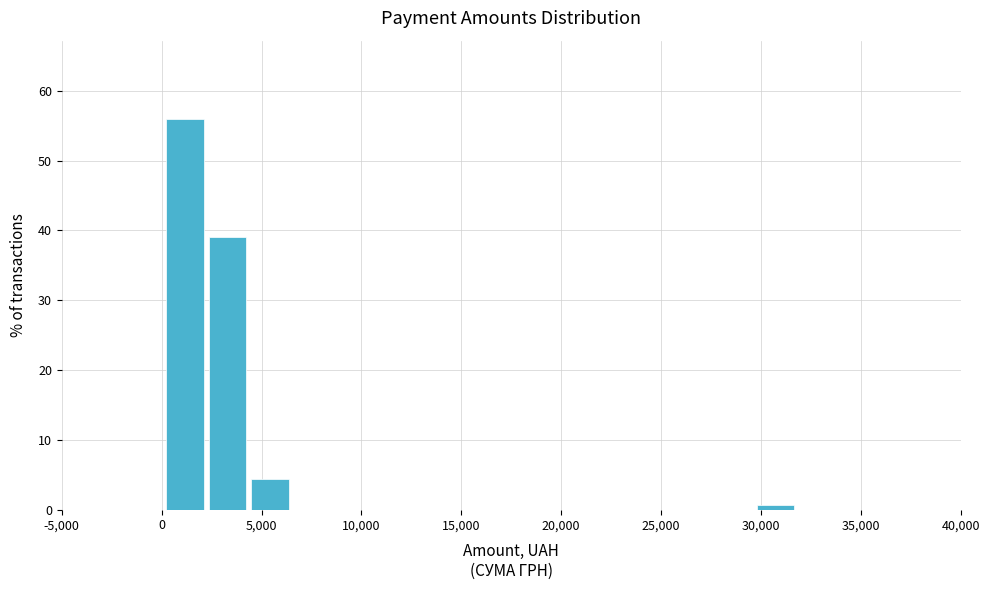

Reading left to right, list every bar in this chart as the range it spans on the x-axis followed by its height. Neither the bar edges nor the heights are printed on the chart, so give them approximately, as read against the axes.

0 to 2000: 56
2000 to 4500: 39
4500 to 6500: 4
6500 to 8500: 0
8500 to 10500: 0
10500 to 13000: 0
13000 to 15000: 0
15000 to 17000: 0
17000 to 19000: 0
19000 to 21000: 0
21000 to 23500: 0
23500 to 25500: 0
25500 to 27500: 0
27500 to 29500: 0
29500 to 32000: under 1